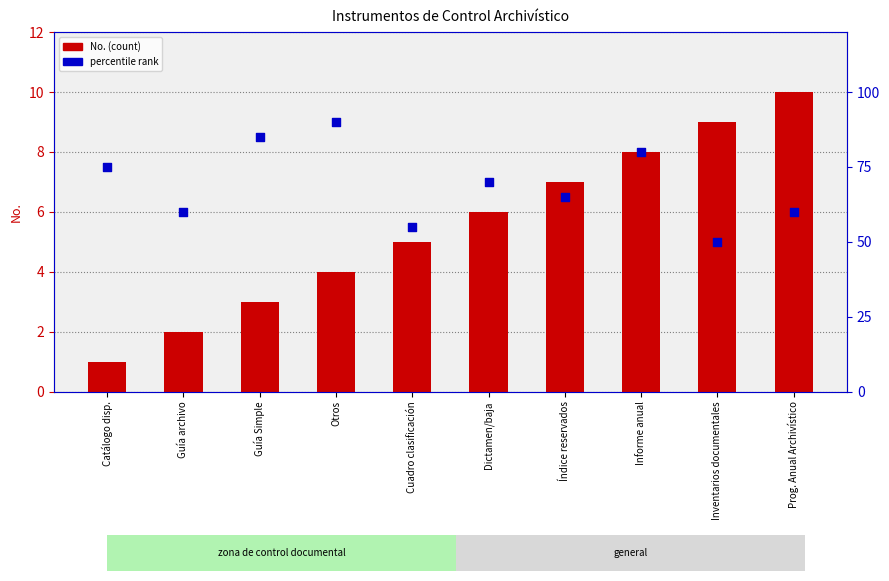

What are all the series names shown in the legend?

No., percentile rank